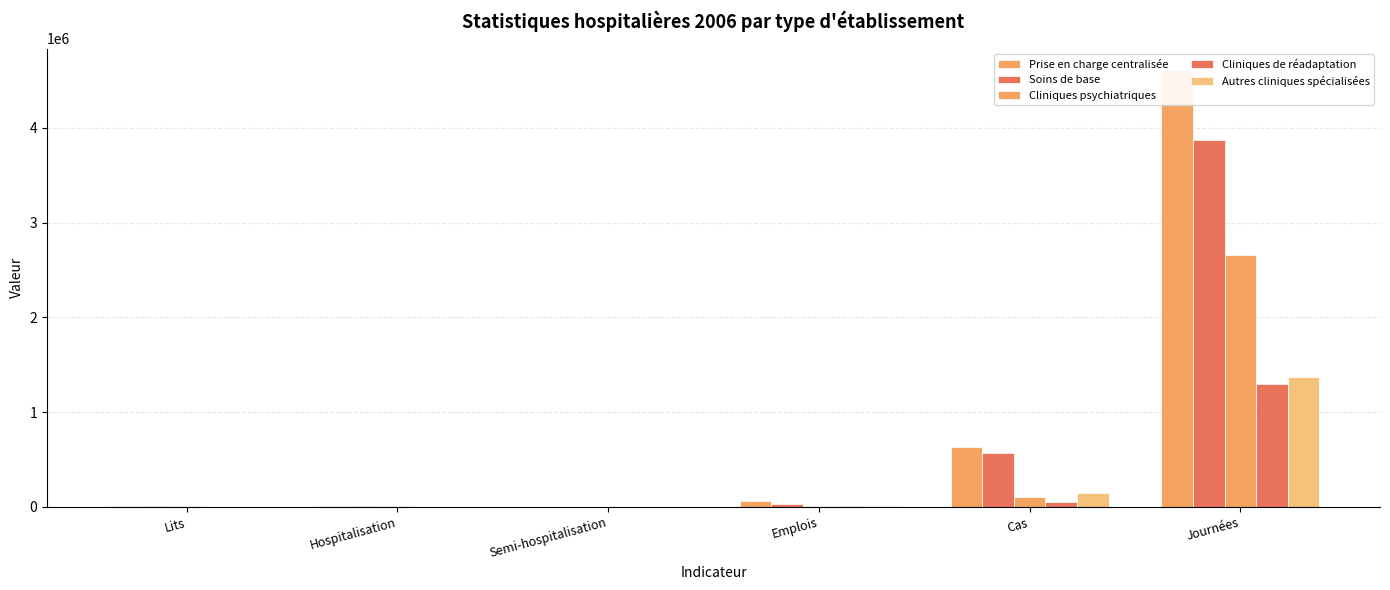

Which series changed the most between Hospitalisation and Semi-hospitalisation?

Prise en charge centralisée